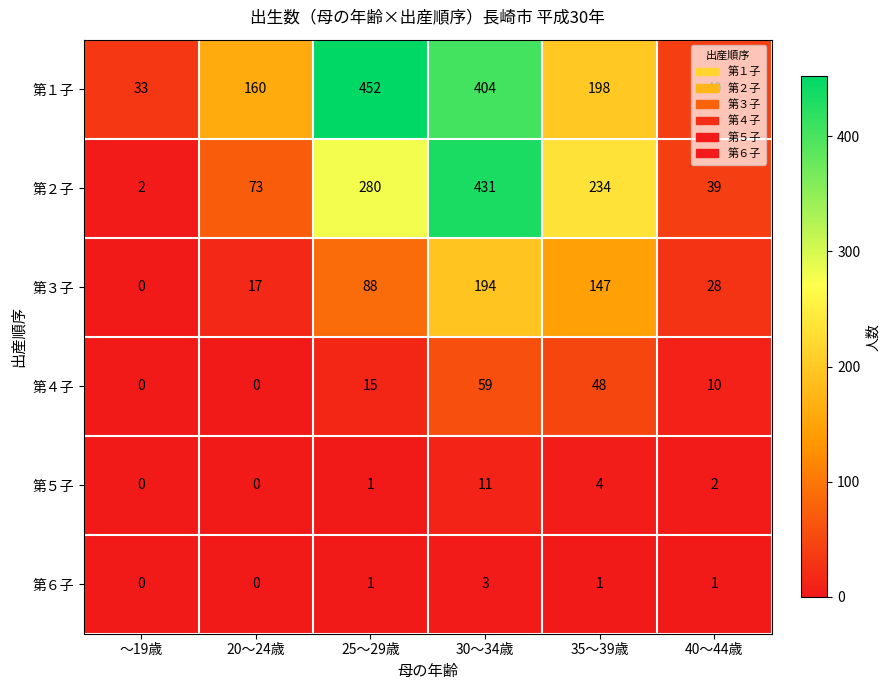

Count the number of data series in this chart.

6